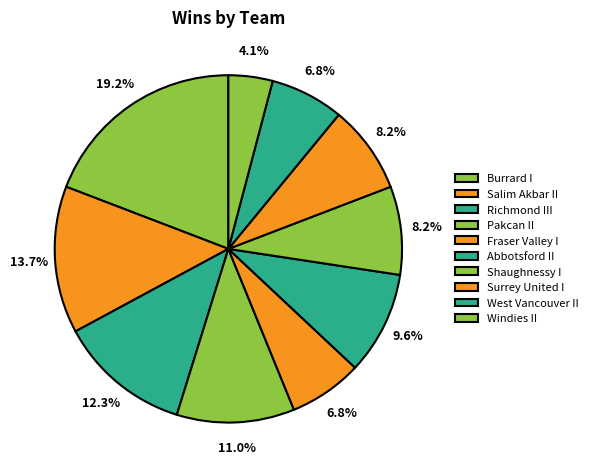

Is there a majority slice in this chart?

No